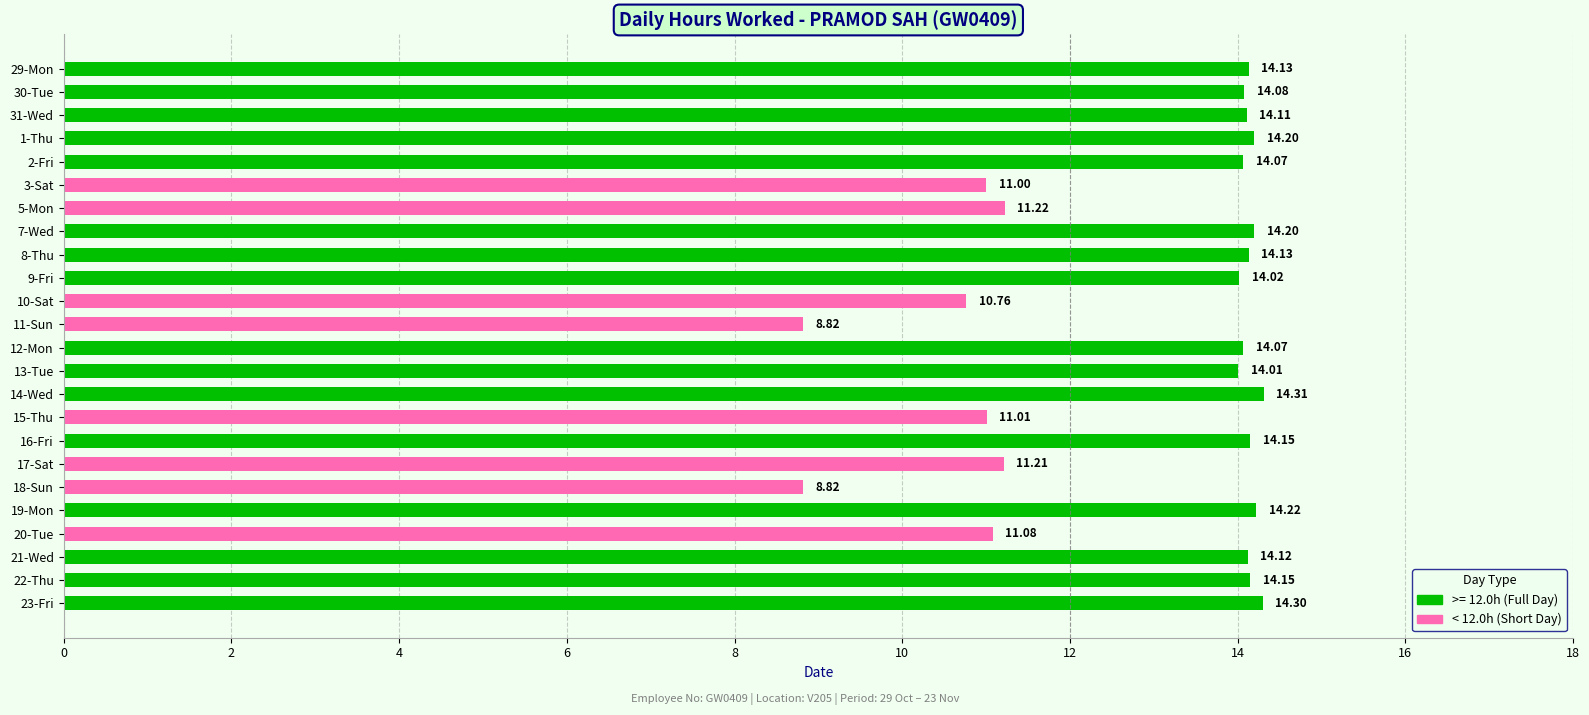

Does the chart contain any negative values?

No